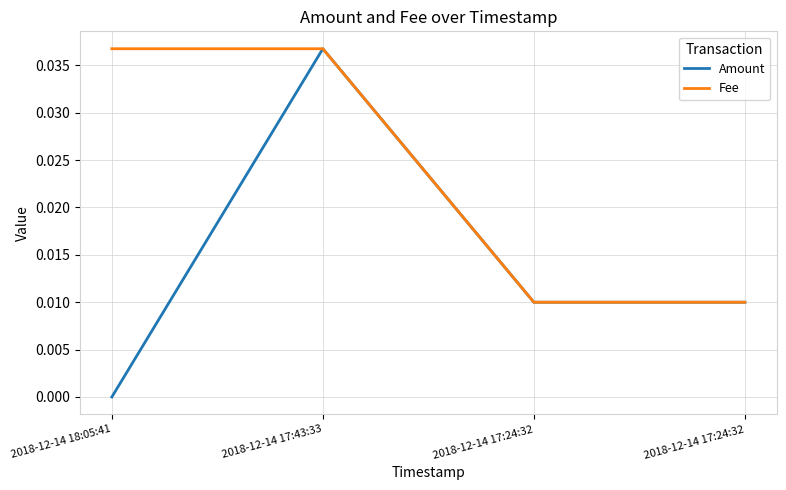

Does the chart display data point markers on the line(s)?

No